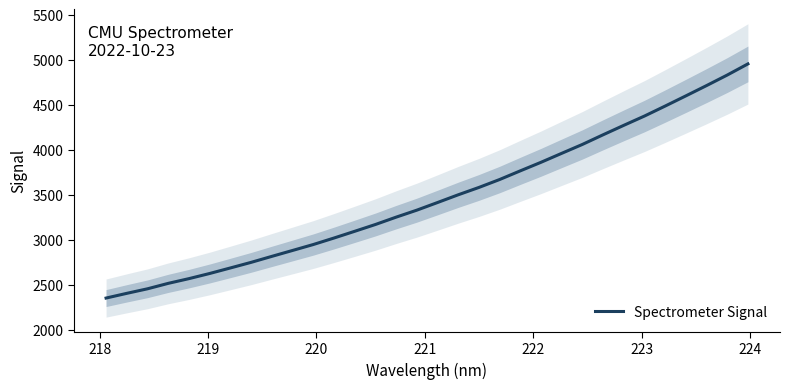

What is the lowest value of the Spectrometer Signal series?

2353.8